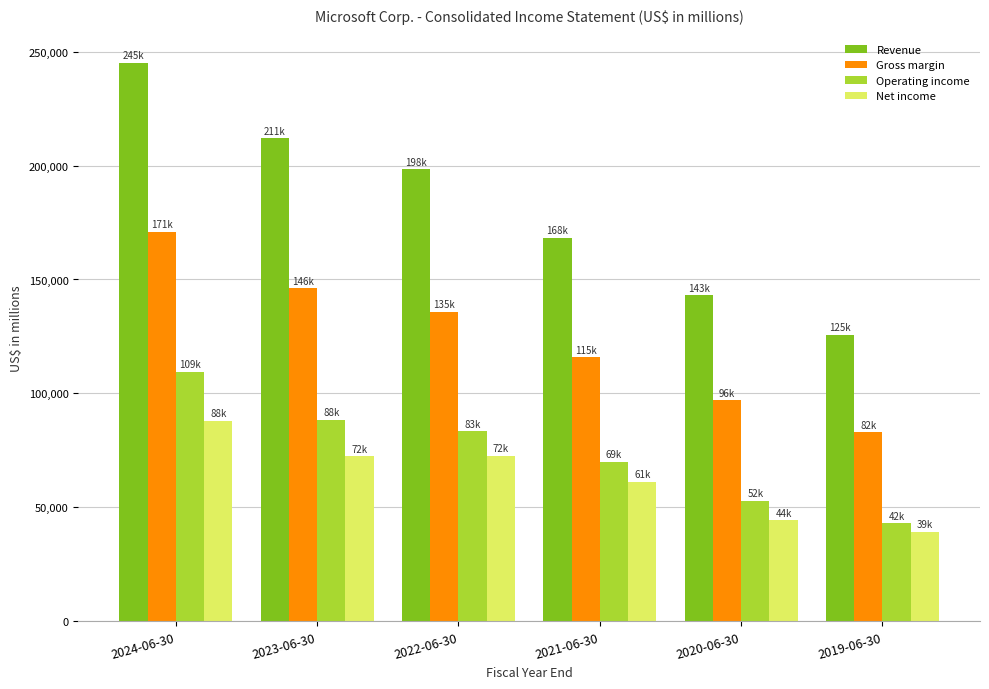

How many bars are there in total?

24